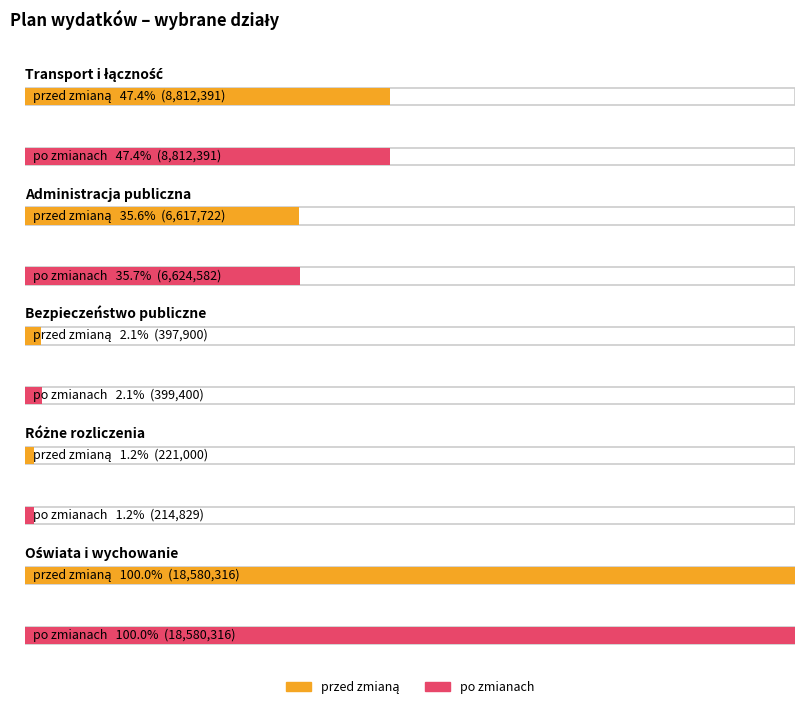

Is it true that przed zmianą equals 615857.1 at Bezpieczeństwo publiczne?

False